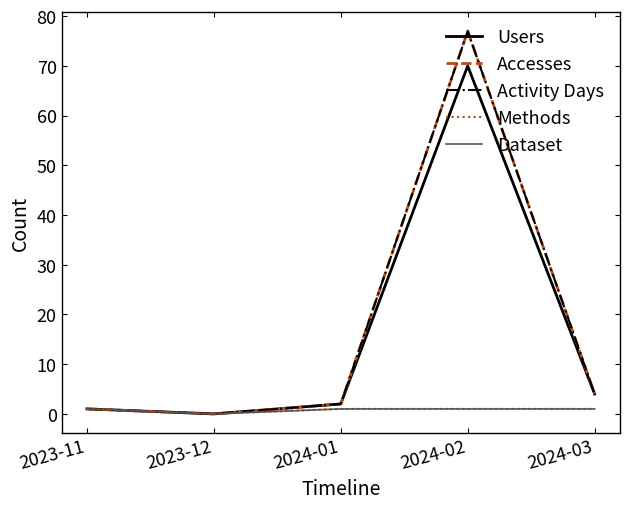

Does the chart have visible grid lines?

No